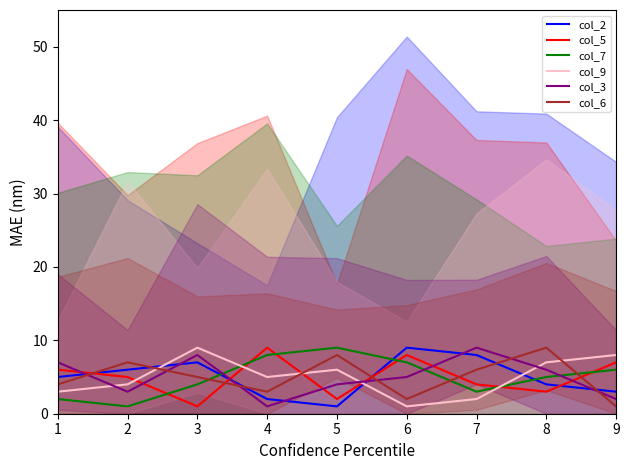

What is the minimum value for col_3?

1